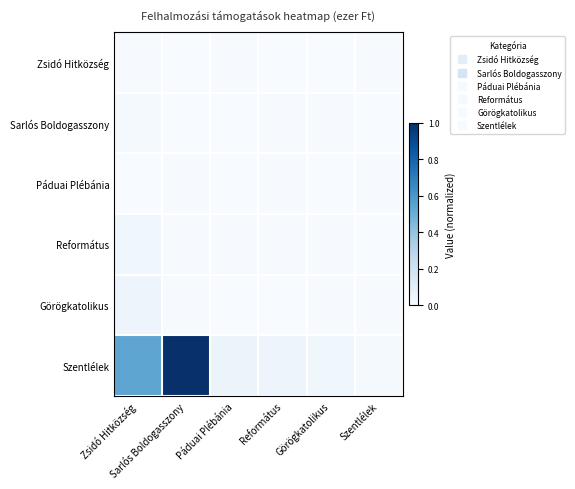

Count the number of data series in this chart.

6